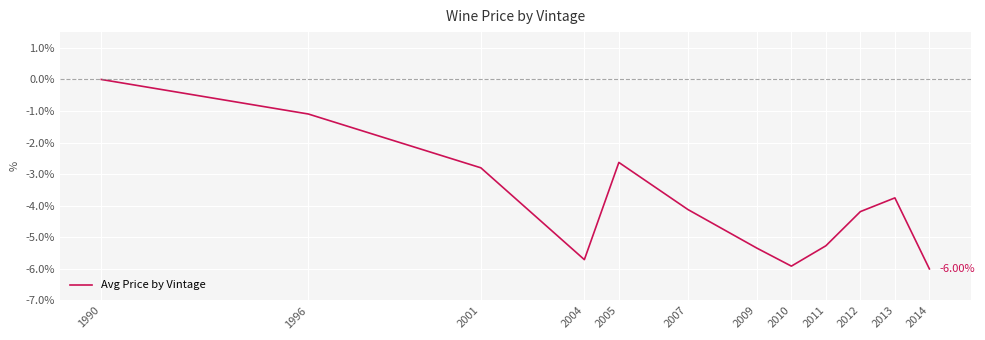

Reading left to right, extract all data points from this chart.

1990=0.0	1996=-1.1	2001=-2.8	2004=-5.7	2005=-2.6	2007=-4.1	2009=-5.3	2010=-5.9	2011=-5.3	2012=-4.2	2013=-3.8	2014=-6.0